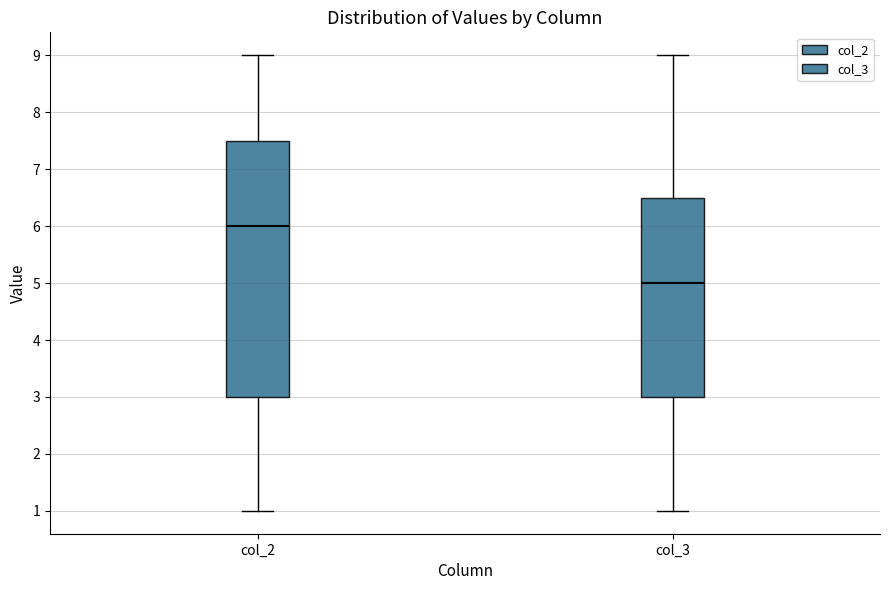

Where does the upper whisker of the box for col_2 end on the y-axis? The values are not printed on the chart, so give them approximately, as read against the axis.

9.0